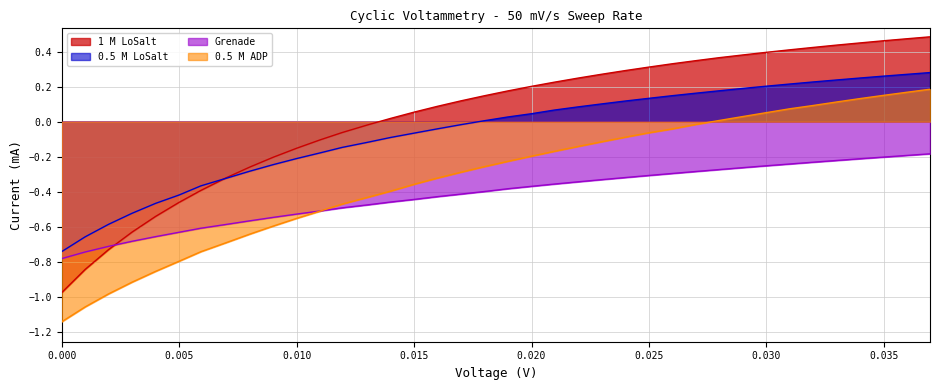

What is the value of the 0.5 M LoSalt point at the 10th from the left?

-0.2